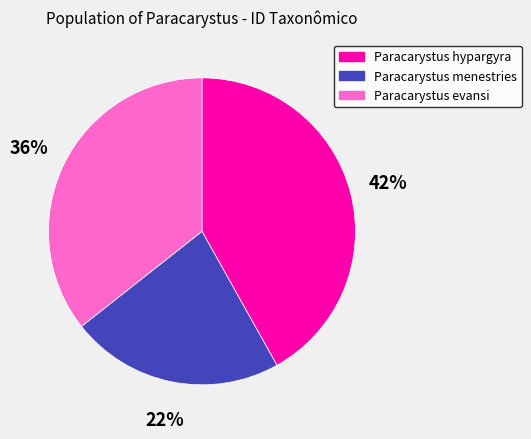

Rank the categories by value from highest to lowest.

Paracarystus hypargyra, Paracarystus evansi, Paracarystus menestries